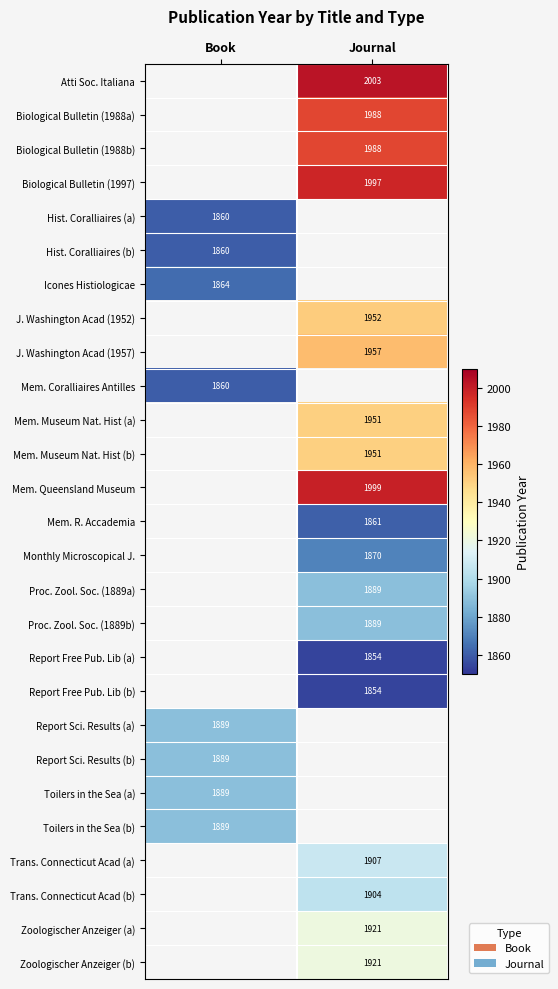

Which has a higher value, Book or Journal?

Journal